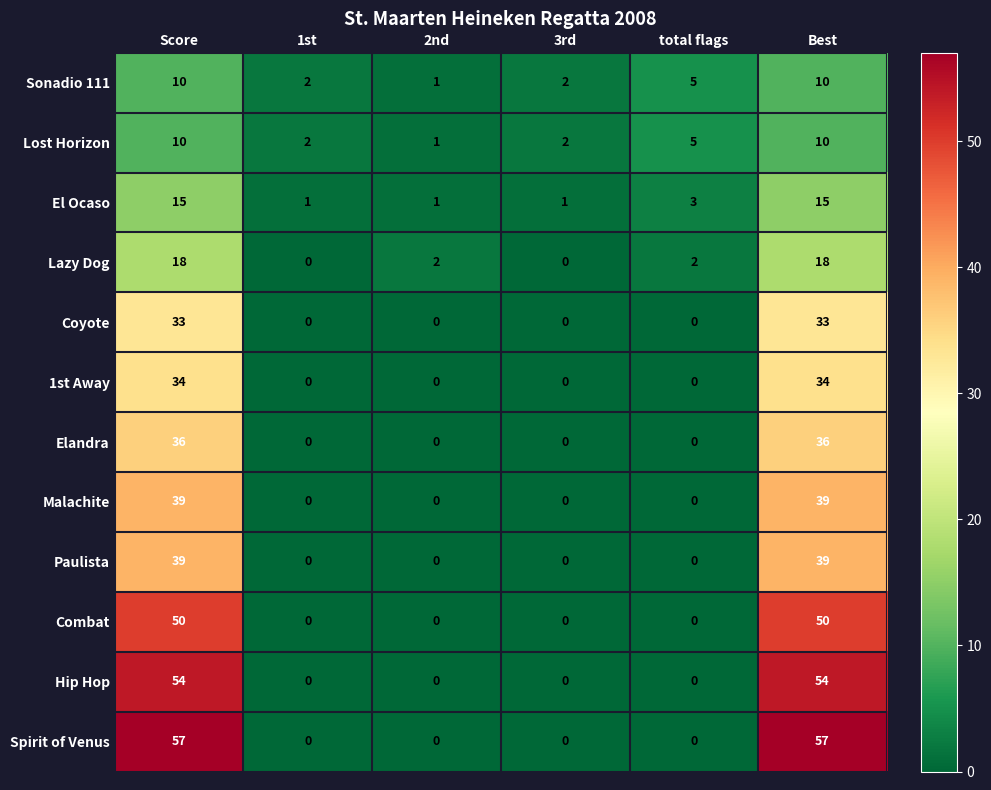

How many data points does each series have?

6